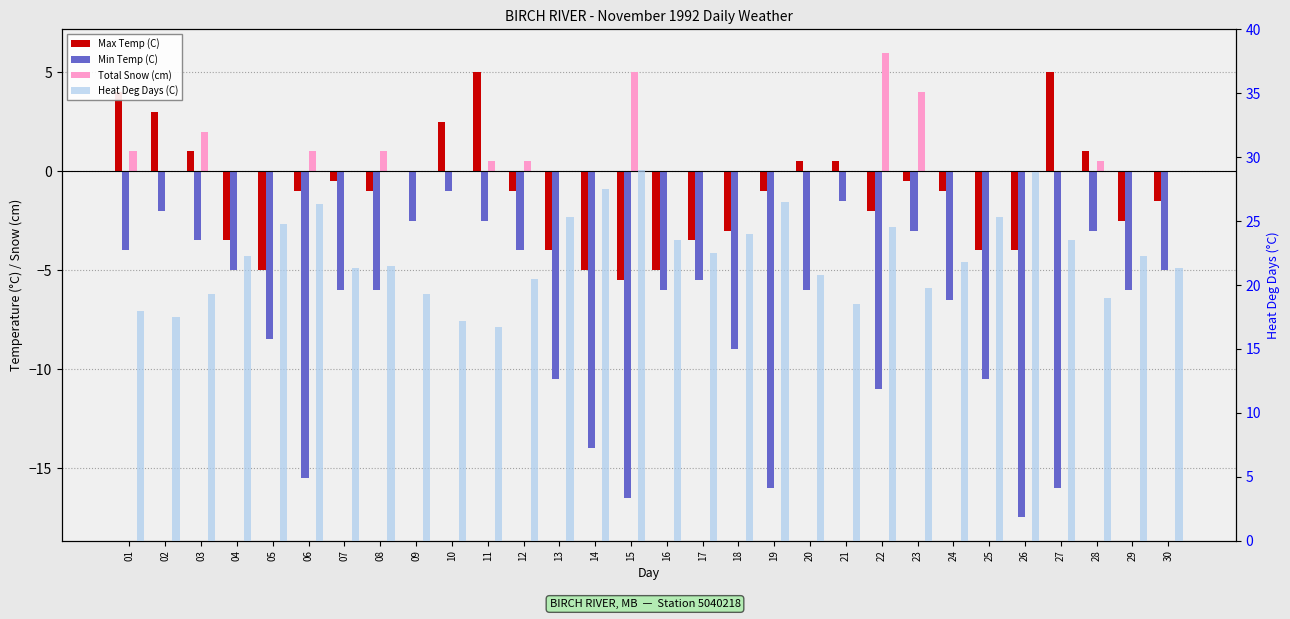

At how many categories does at least one series exceed -7?

30